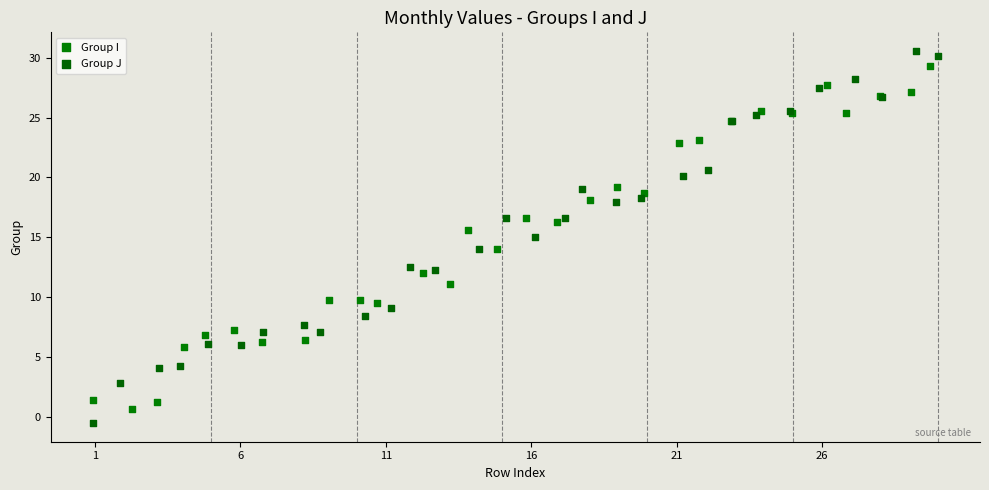

What are all the series names shown in the legend?

Group I, Group J